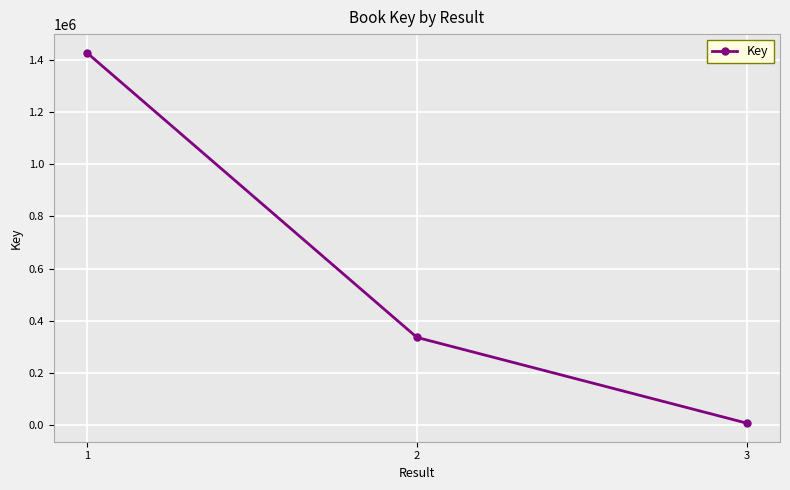

What is the maximum value shown in the chart?

1427445